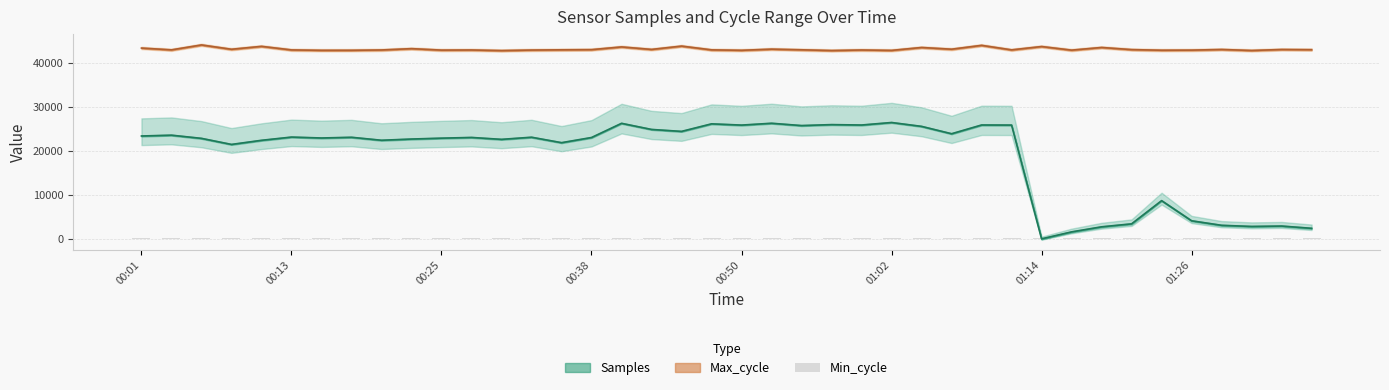

What is the highest value of the Samples series?

26440.0